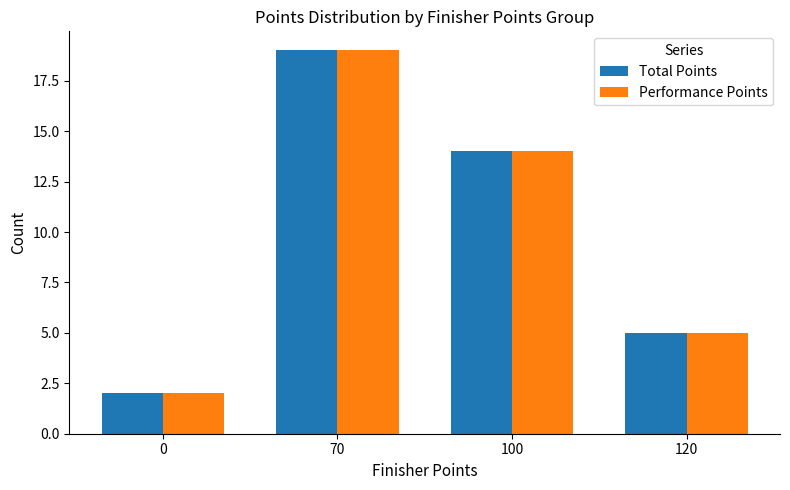

True or false: Performance Points has a value of 5 at 120.

True